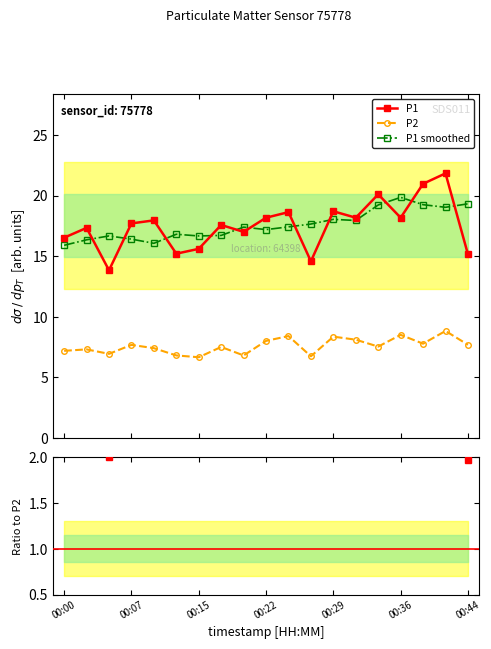

True or false: P1/P2 smoothed and P1 smoothed intersect in this chart.

False